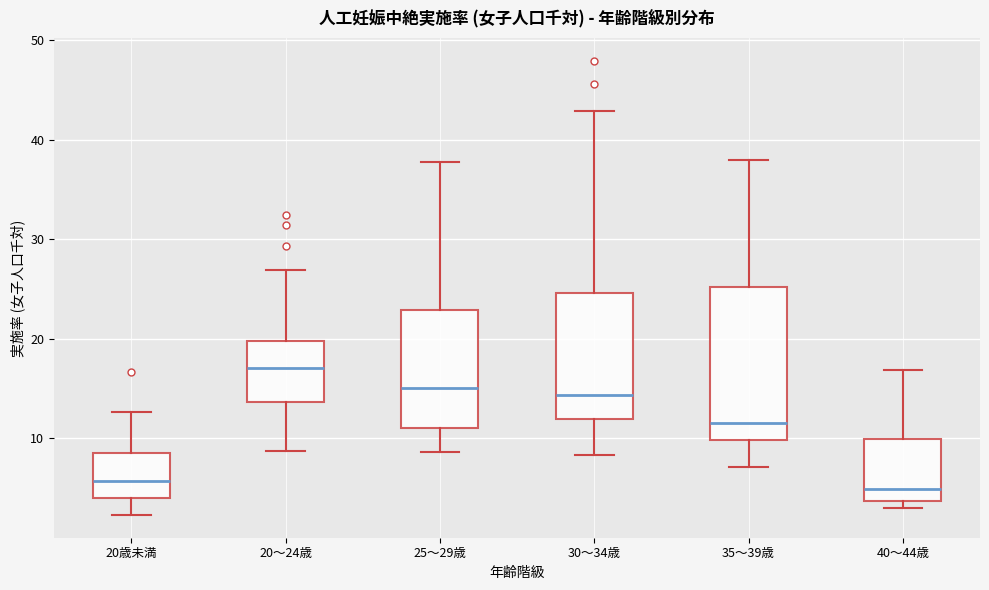

Where is the lower edge of the box for 30～34歳 on the y-axis? The values are not printed on the chart, so give them approximately, as read against the axis.

12